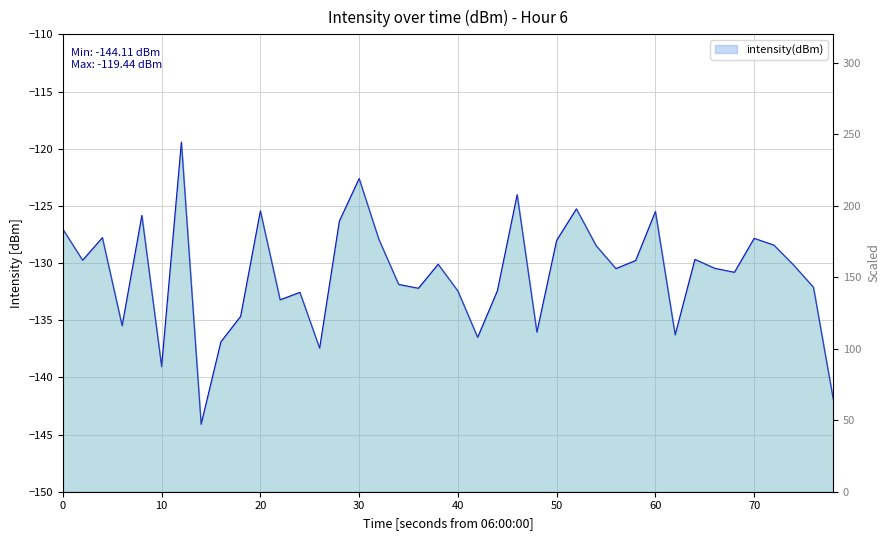

What is the sum of the values at 27 and 50?

-267.6